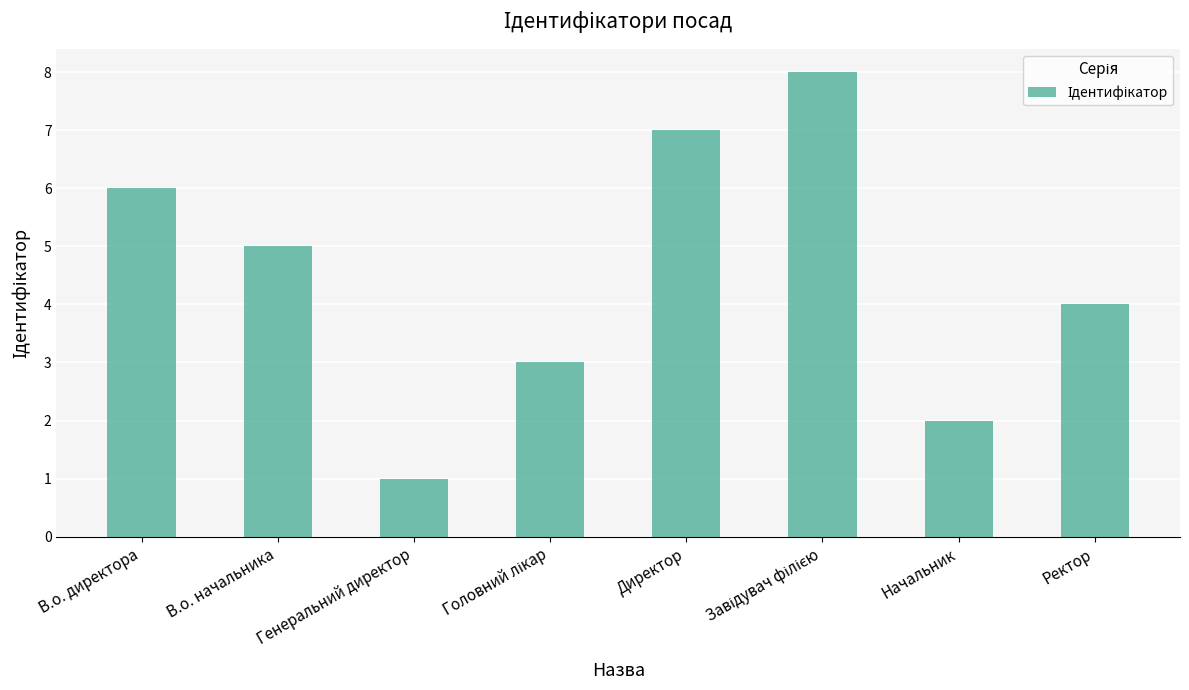

How many values are below 5?

4